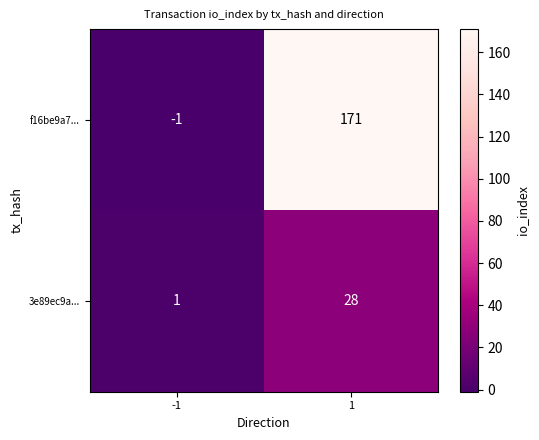

The 3e89ec9a... series shows 19 at 1. True or false?

False